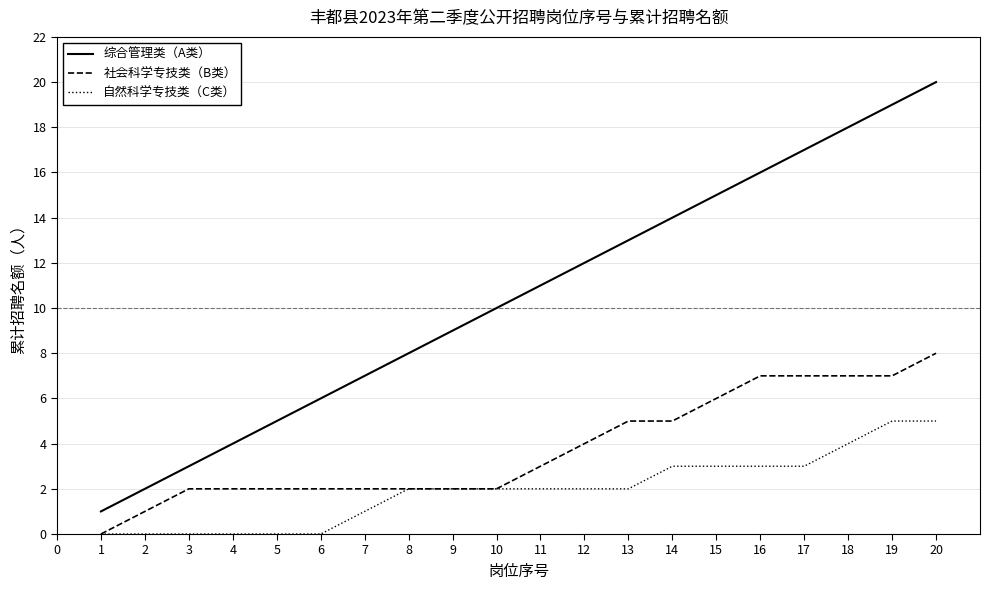

Reading left to right, what are all the values shown in this chart?

综合管理类（A类）: 1	2	3	4	5	6	7	8	9	10	11	12	13	14	15	16	17	18	19	20
社会科学专技类（B类）: 0	1	2	2	2	2	2	2	2	2	3	4	5	5	6	7	7	7	7	8
自然科学专技类（C类）: 0	0	0	0	0	0	1	2	2	2	2	2	2	3	3	3	3	4	5	5